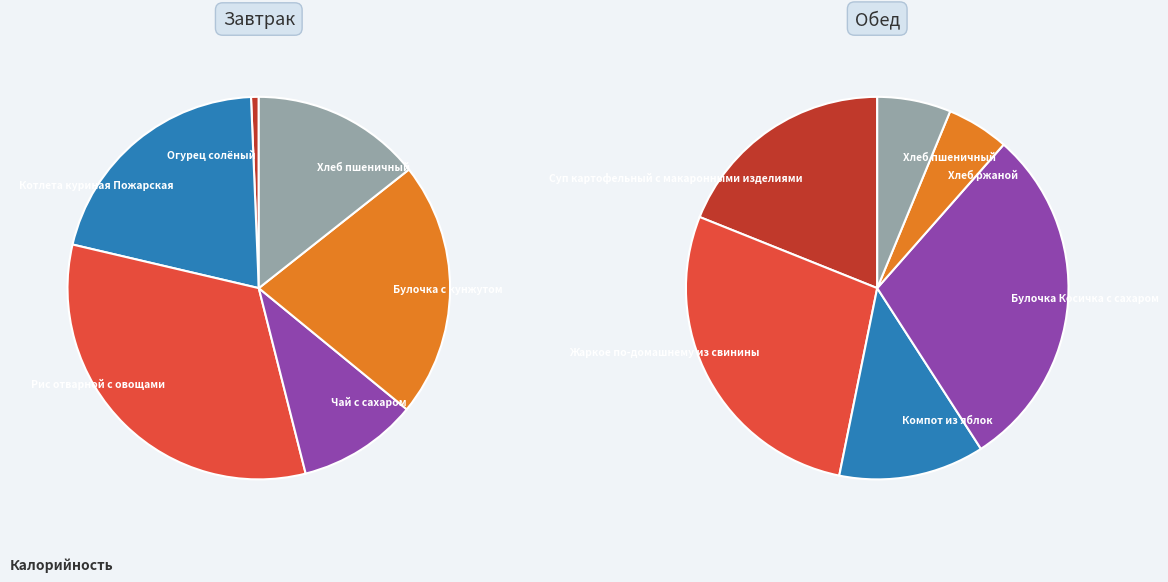

To the nearest percent, what is the difference between the largest and smallest slice percentages?

32%